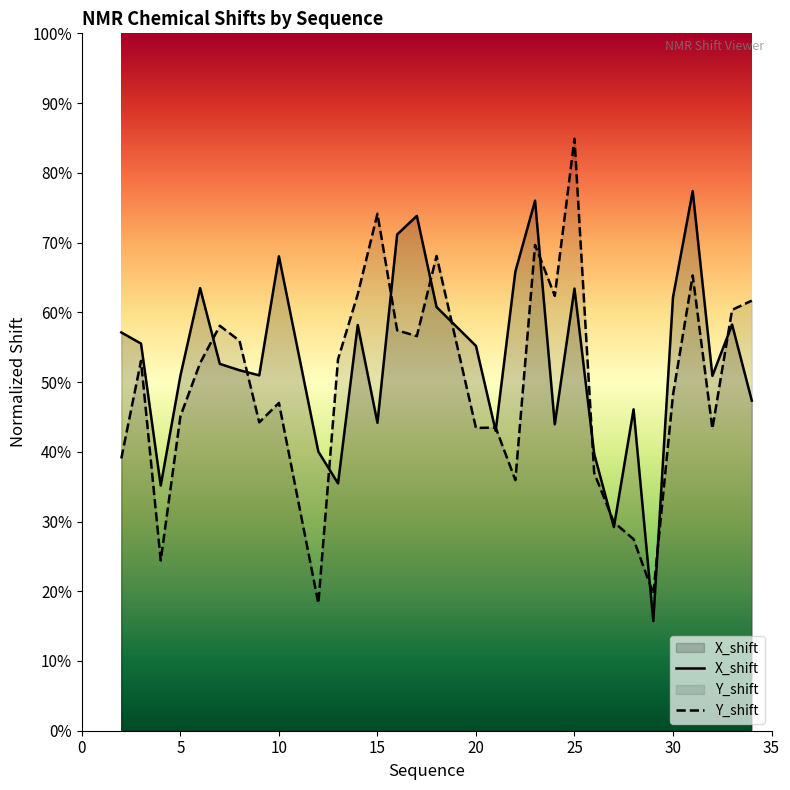

How many categories are shown in the chart?

31